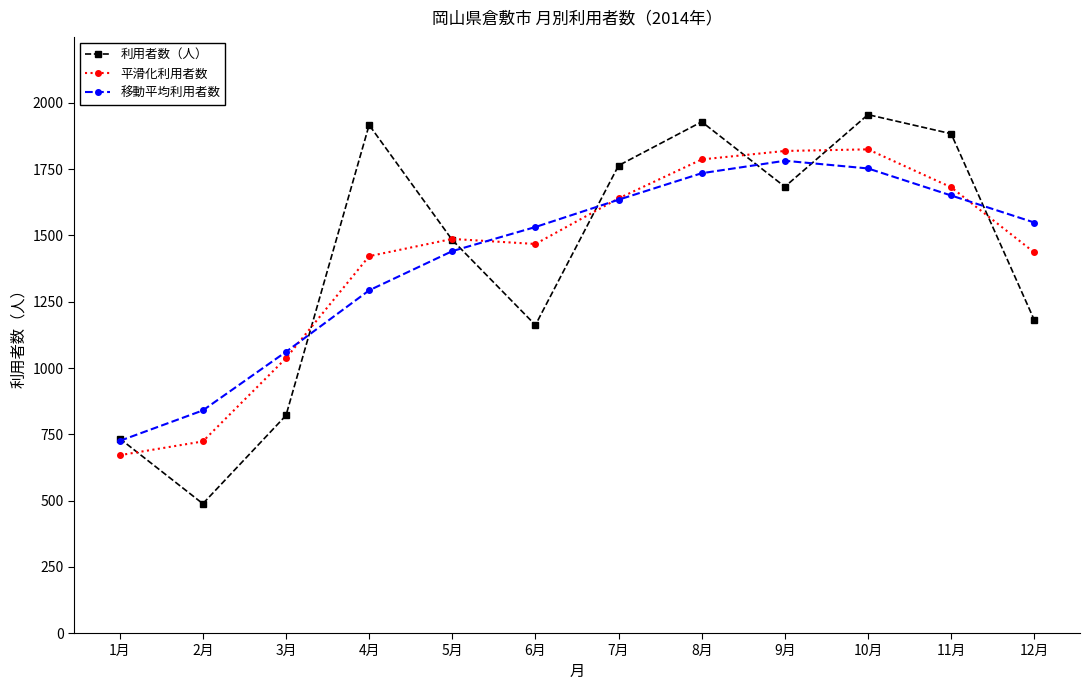

What value does the 移動平均利用者数 series have at 5月, to the nearest 50?

1450